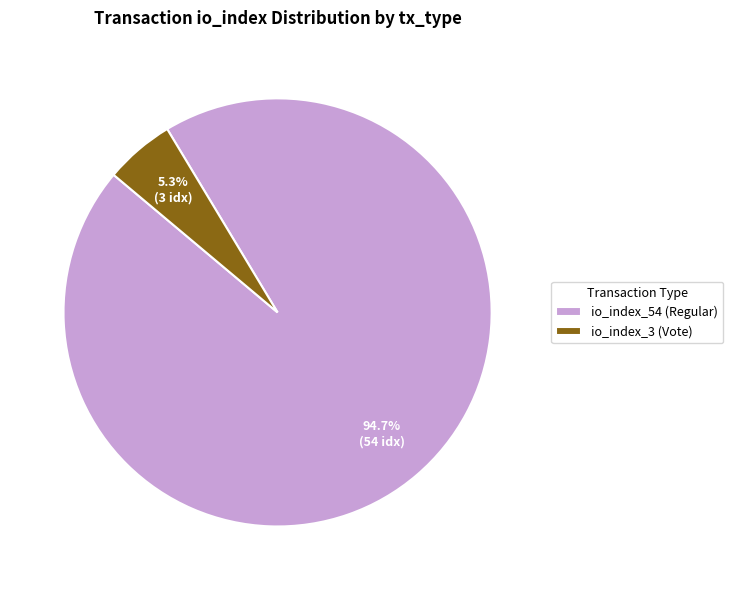

To the nearest percent, what is the combined percentage of io_index_54 (Regular) and io_index_3 (Vote)?

100%